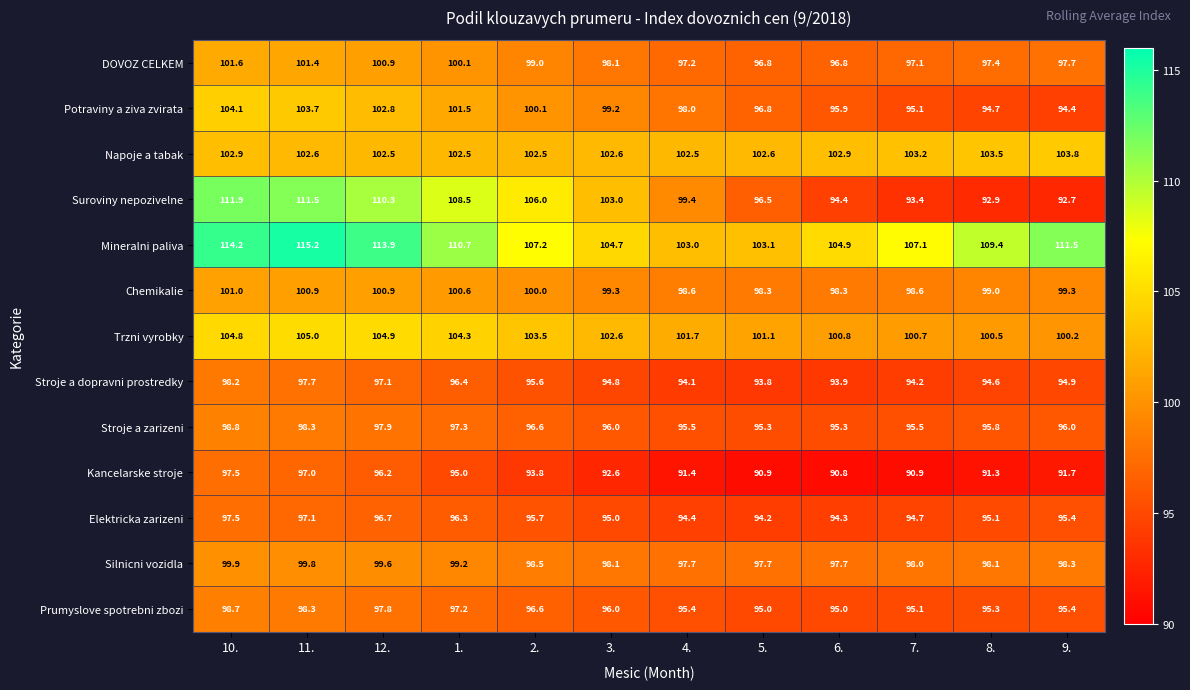

What is the smallest value displayed?

90.8